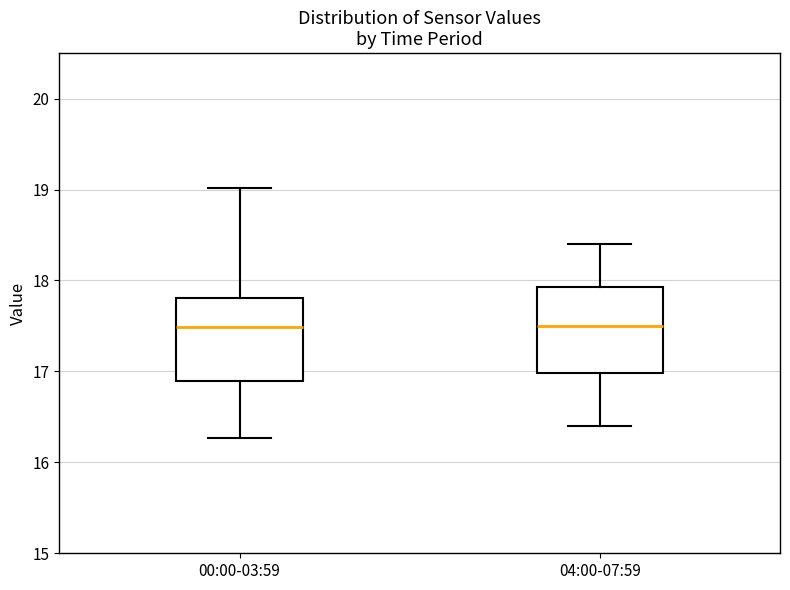

Reading left to right, transcribe this box plot: for each box, give where its median line is, the range the box spans, and where its two whiskers end, as read against the y-axis. The values are not printed on the chart, so give them approximately, as read against the axis.

00:00-03:59: median 17.5, box 16.9 to 17.8, whiskers 16.3 to 19.0
04:00-07:59: median 17.5, box 17.0 to 17.9, whiskers 16.4 to 18.4